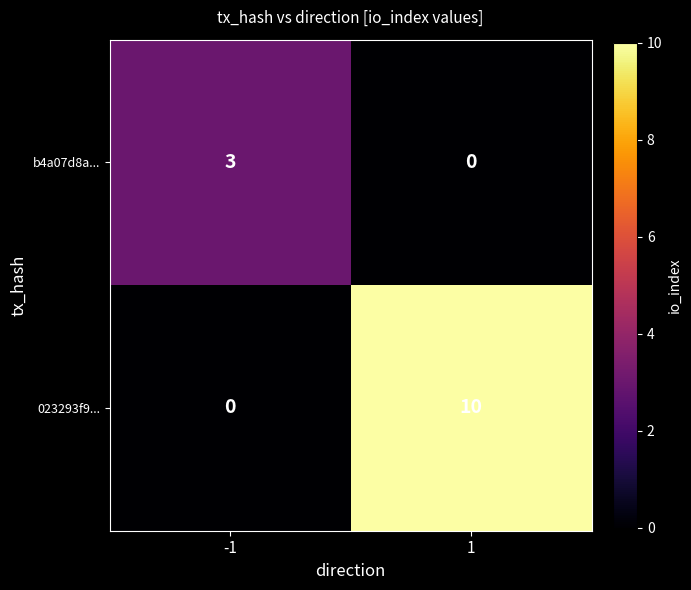

What is the difference between the highest and lowest values at -1?

3